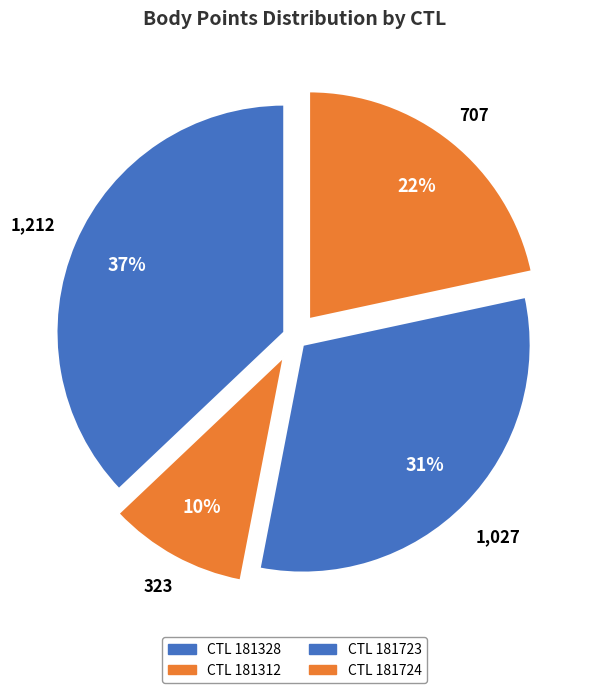

How many segments does this pie chart have?

4